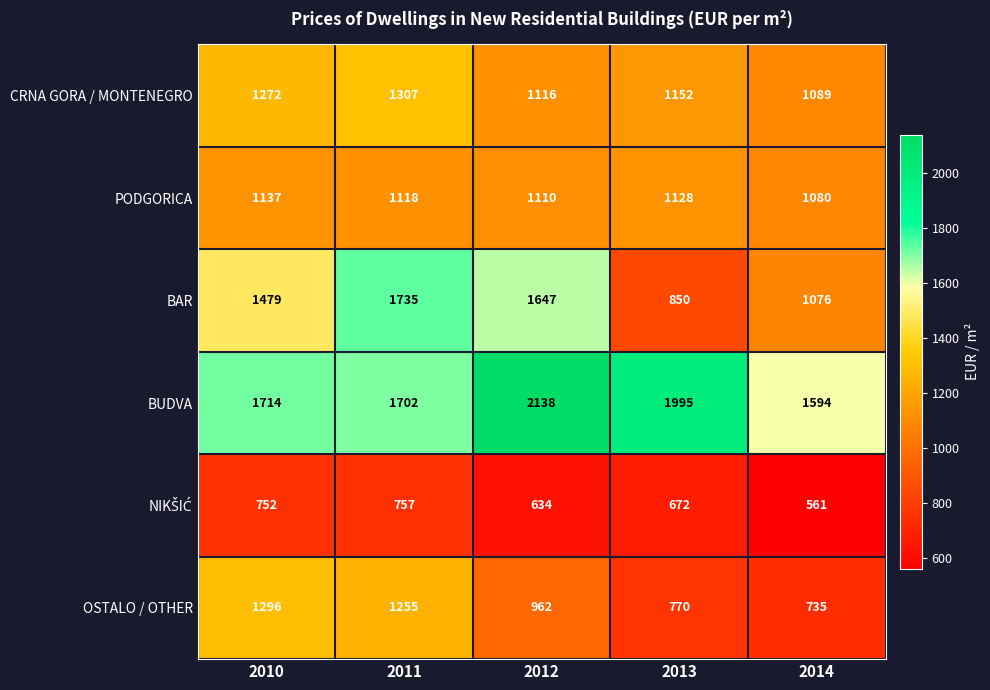

List the labels in order of BUDVA value, smallest first.

2014, 2011, 2010, 2013, 2012